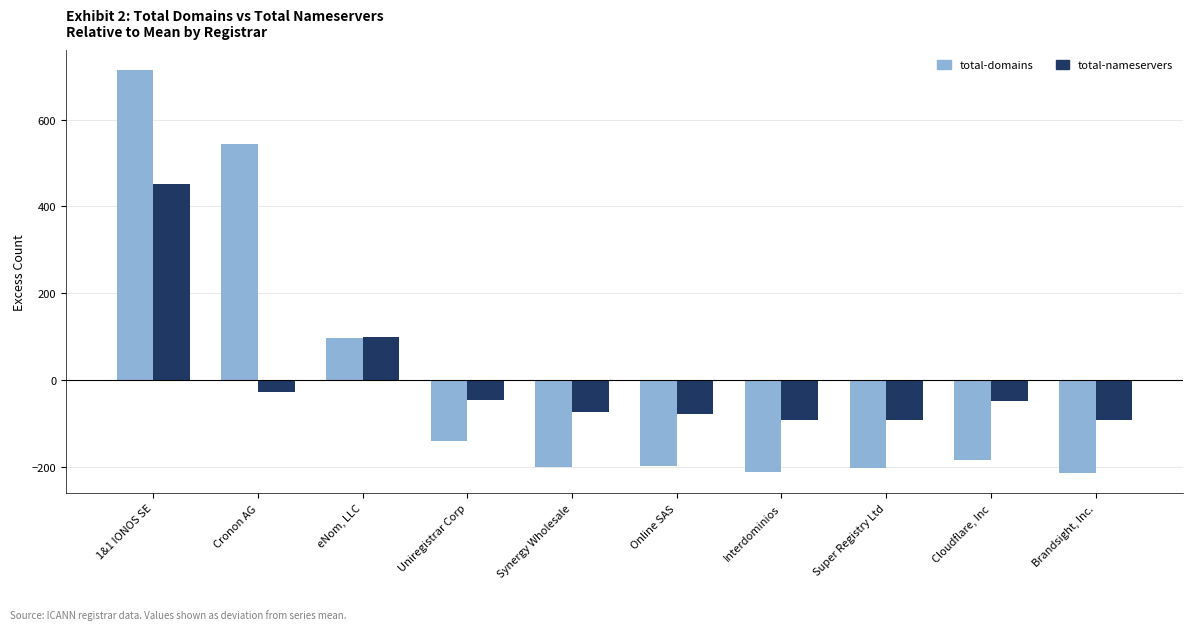

Rank the series at Cronon AG from lowest to highest value.

total-nameservers, total-domains